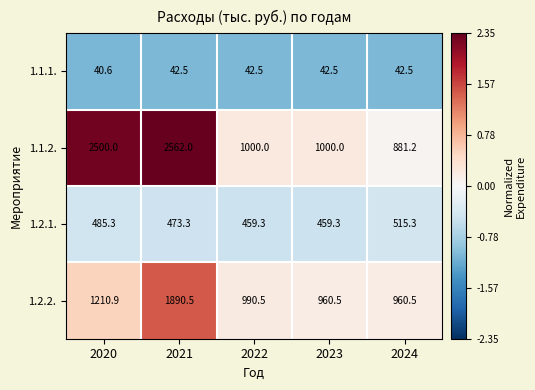

Is it true that 1.1.1. equals 42.5 at 2024?

True